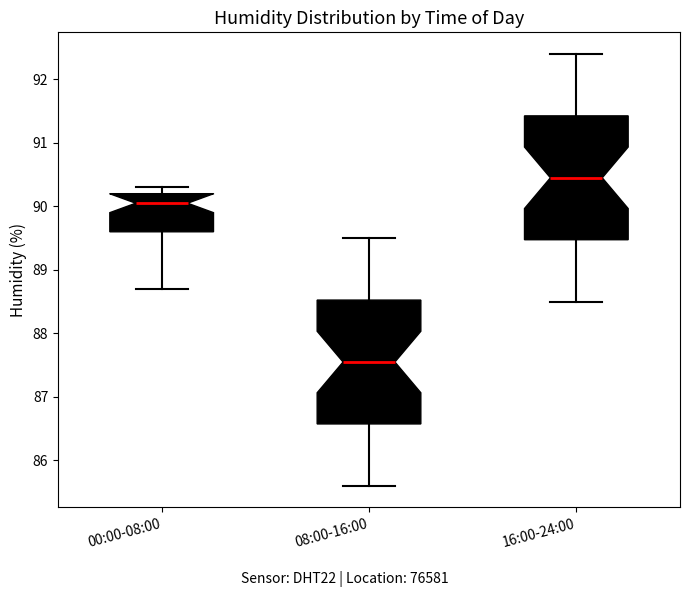

Reading left to right, read every box against the y-axis: the position of its median line, the range the box covers, and the ends of its whiskers. The values are not printed on the chart, so give them approximately, as read against the axis.

00:00-08:00: median 90.1, box 89.6 to 90.2, whiskers 88.7 to 90.3
08:00-16:00: median 87.6, box 86.6 to 88.5, whiskers 85.6 to 89.5
16:00-24:00: median 90.5, box 89.5 to 91.4, whiskers 88.5 to 92.4